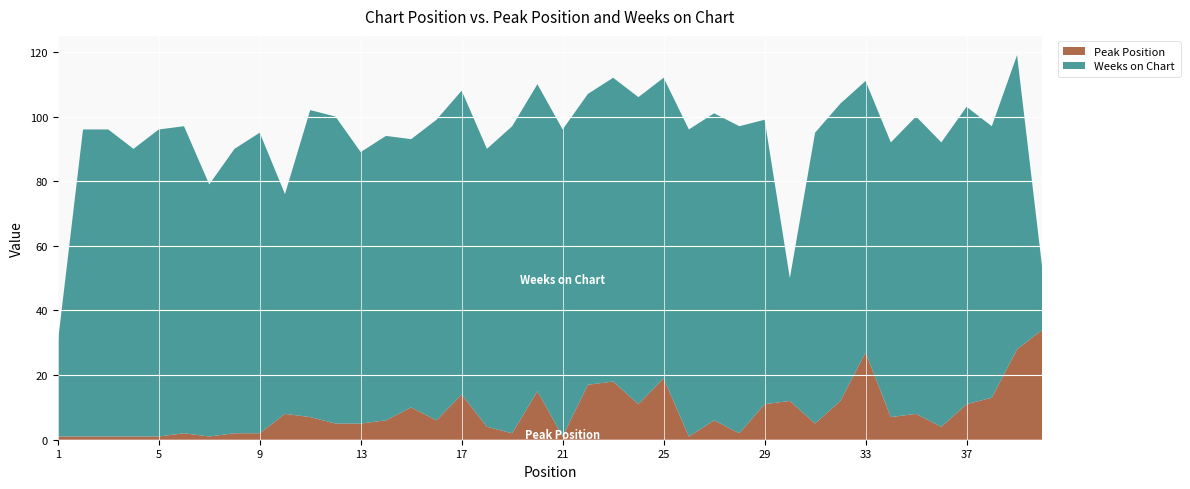

Reading left to right, extract all data points from this chart.

Peak Position: 1=1	2=1	3=1	4=1	5=1	6=2	7=1	8=2	9=2	10=8	11=7	12=5	13=5	14=6	15=10	16=6	17=14	18=4	19=2	20=15	21=1	22=17	23=18	24=11	25=19	26=1	27=6	28=2	29=11	30=12	31=5	32=12	33=27	34=7	35=8	36=4	37=11	38=13	39=28	40=34
Weeks on Chart: 1=29	2=95	3=95	4=89	5=95	6=95	7=78	8=88	9=93	10=68	11=95	12=95	13=84	14=88	15=83	16=93	17=94	18=86	19=95	20=95	21=95	22=90	23=94	24=95	25=93	26=95	27=95	28=95	29=88	30=38	31=90	32=92	33=84	34=85	35=92	36=88	37=92	38=84	39=91	40=19